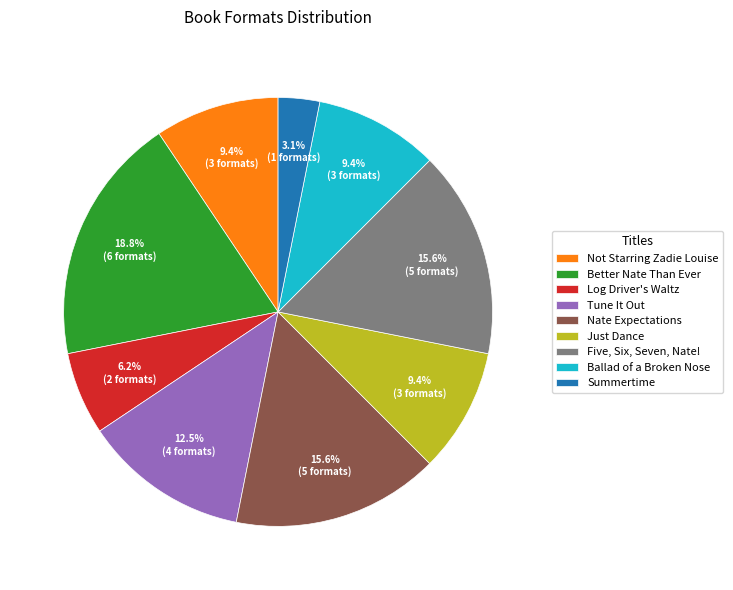

What is the smallest slice in the pie chart?

Summertime